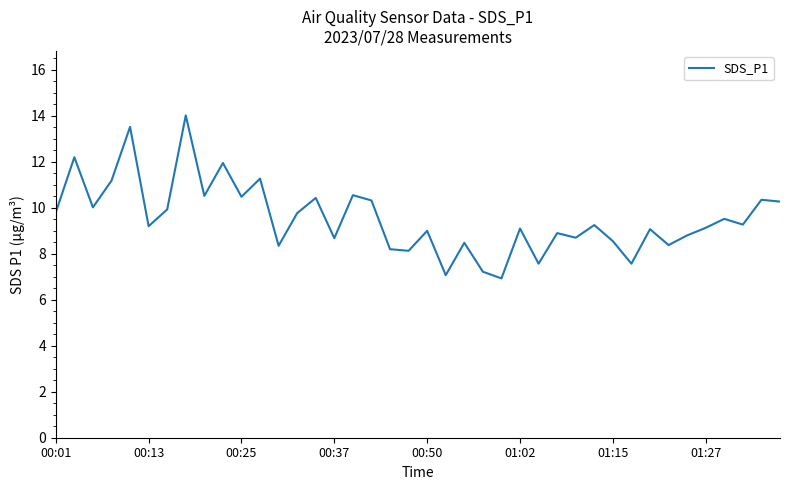

What is the difference between the maximum and minimum values?

7.1